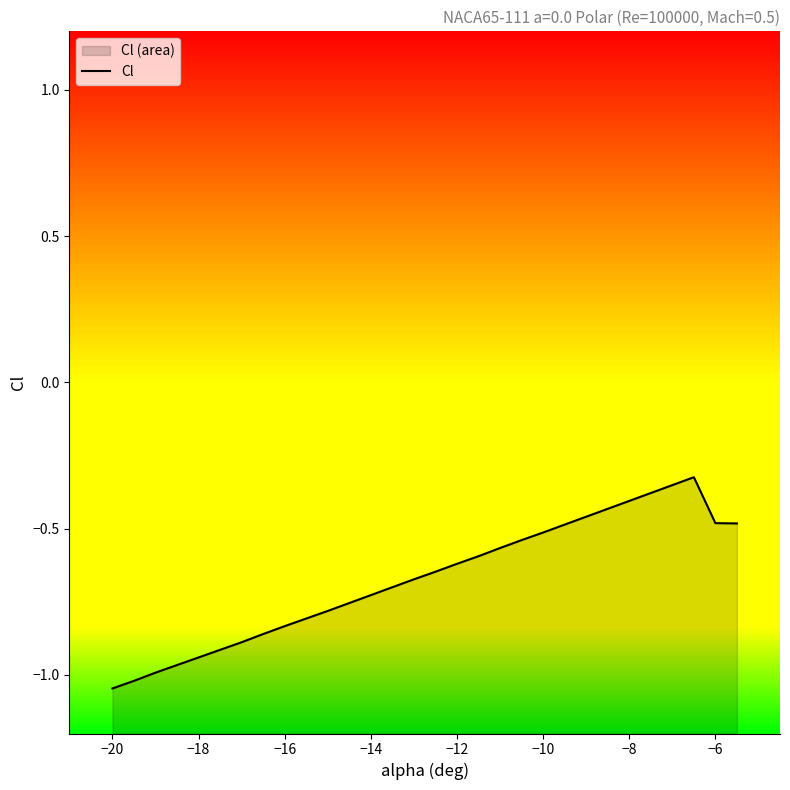

How many categories are shown in the chart?

30